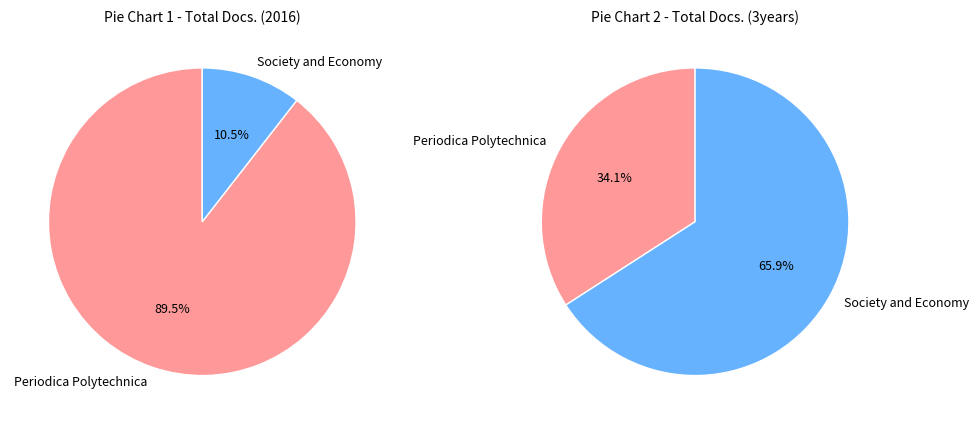

To the nearest percent, what is the difference between the largest and smallest slice percentages?

79%